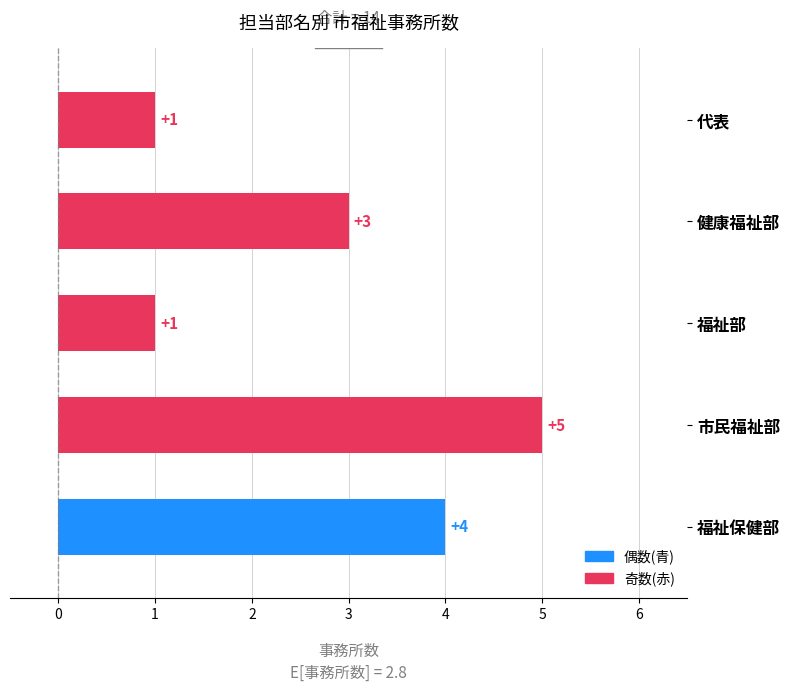

What is the label of the 5th bar from the right?

福祉保健部